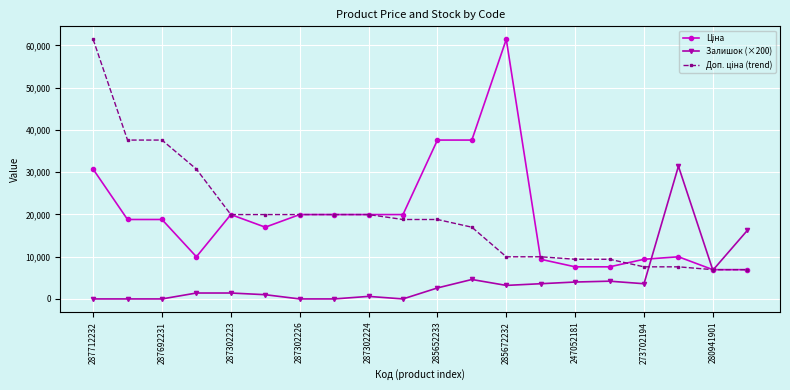

What is the greatest value displayed?

61434.3